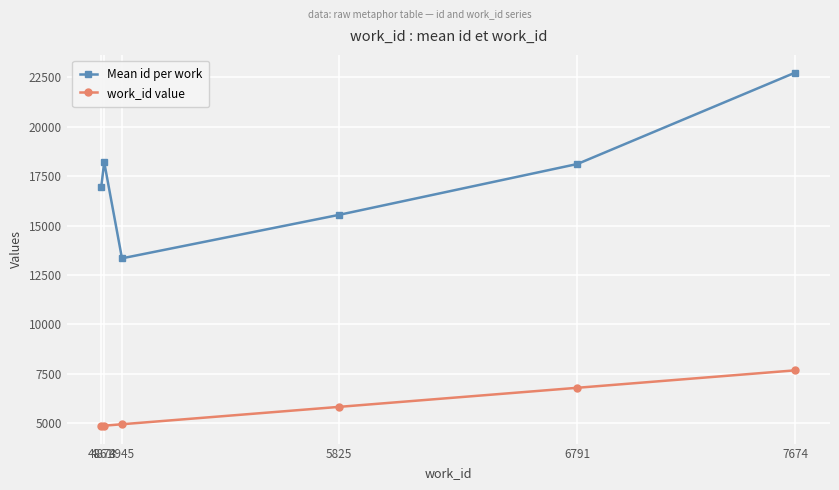

True or false: work_id value has a value of 6791 at 6791.

True